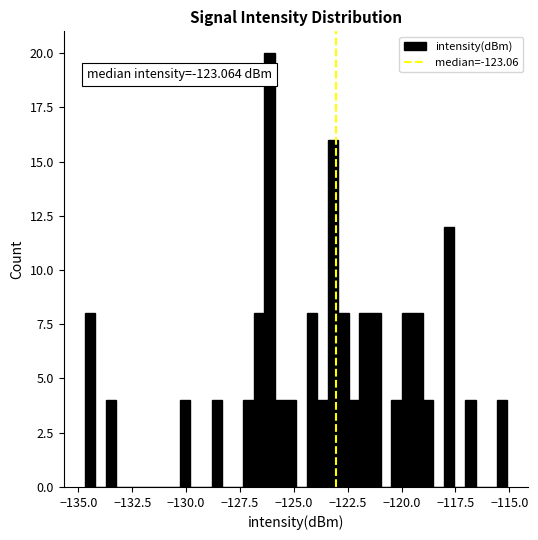

Around what value on the x-axis is the tallest bar? Give the approximate position of its centre, as read against the axis.

-126.0